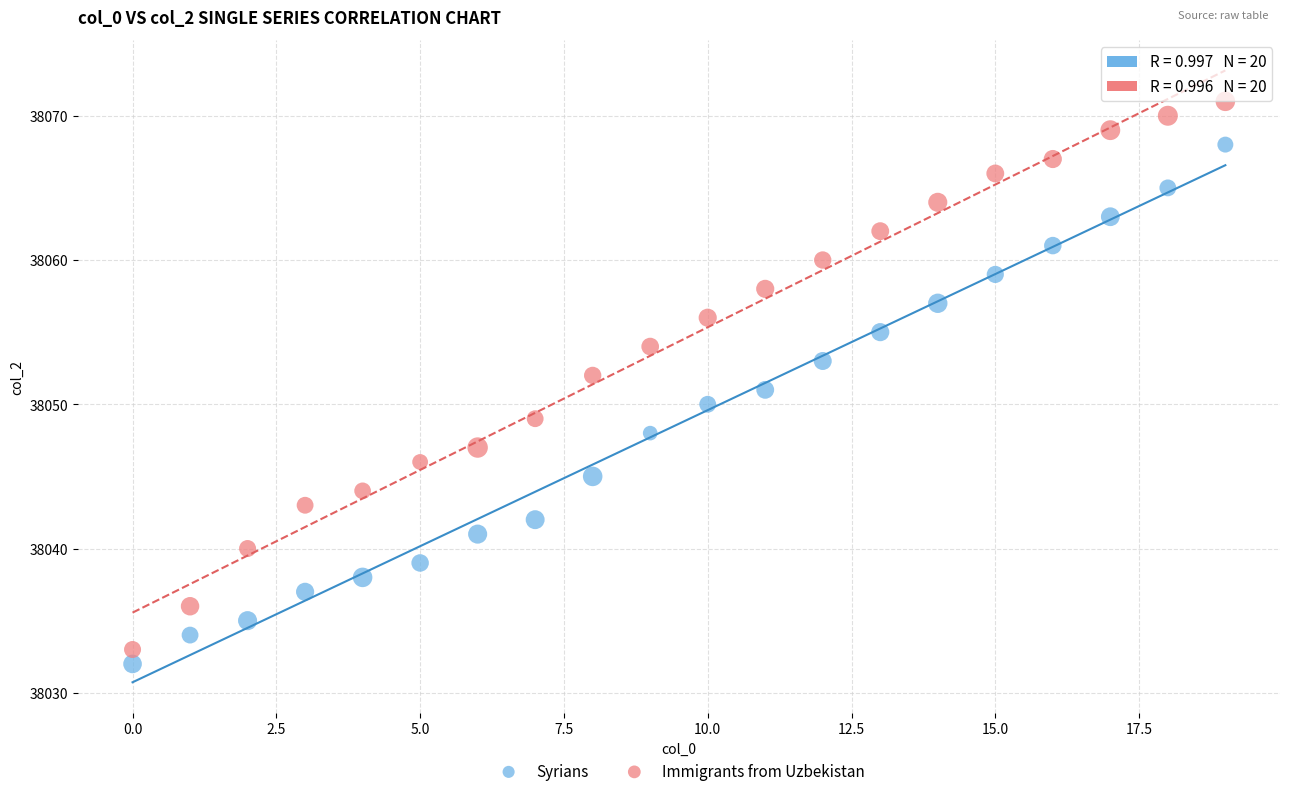

Which series reaches the maximum Y coordinate?

Immigrants from Uzbekistan